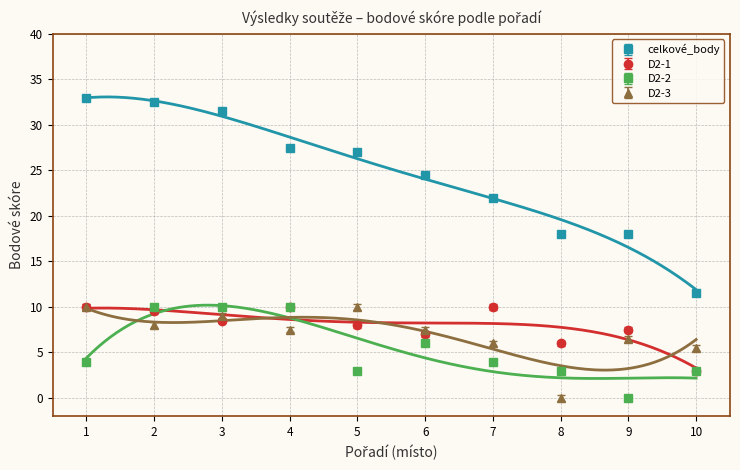

True or false: D2-3 has a value of 7.5 at 6.

True